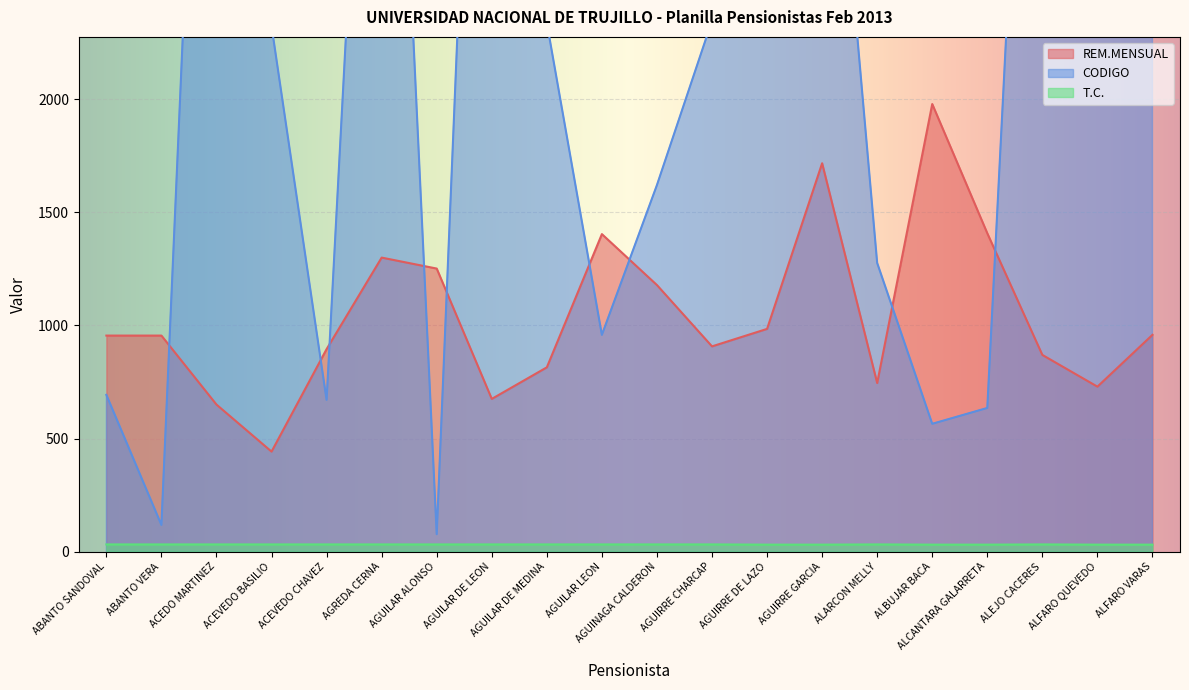

What is the value of the CODIGO point at the 4th from the left?

2323.0